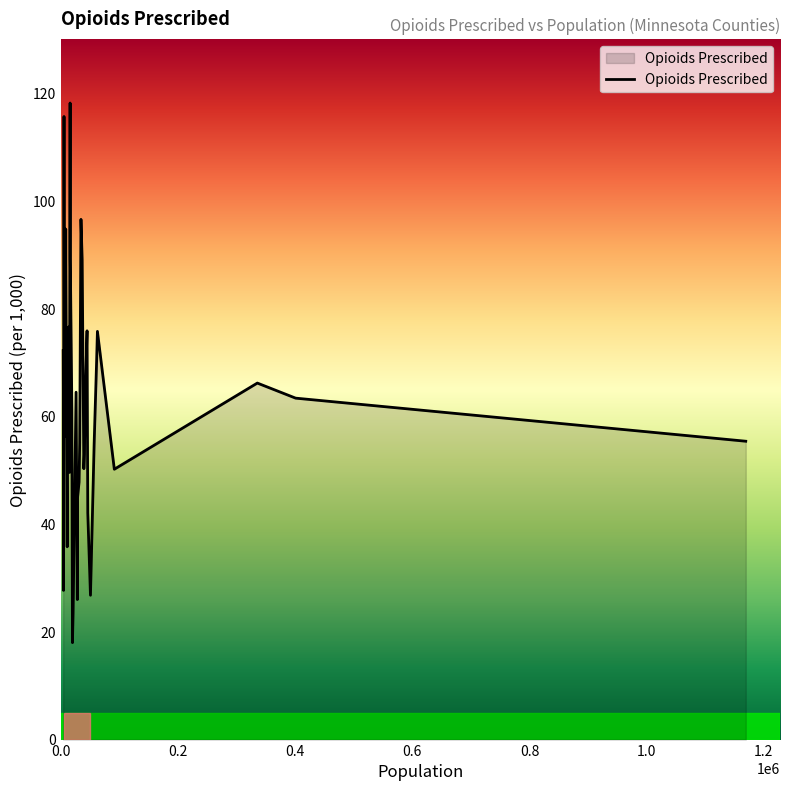

What is the difference between the maximum and minimum values?

100.2